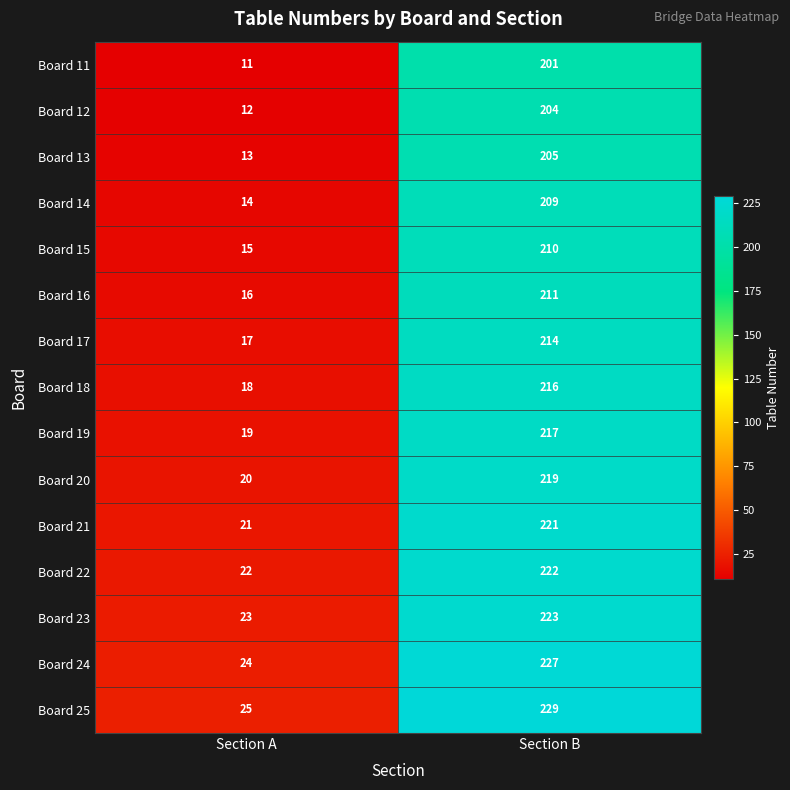

At how many categories does at least one series exceed 100?

1